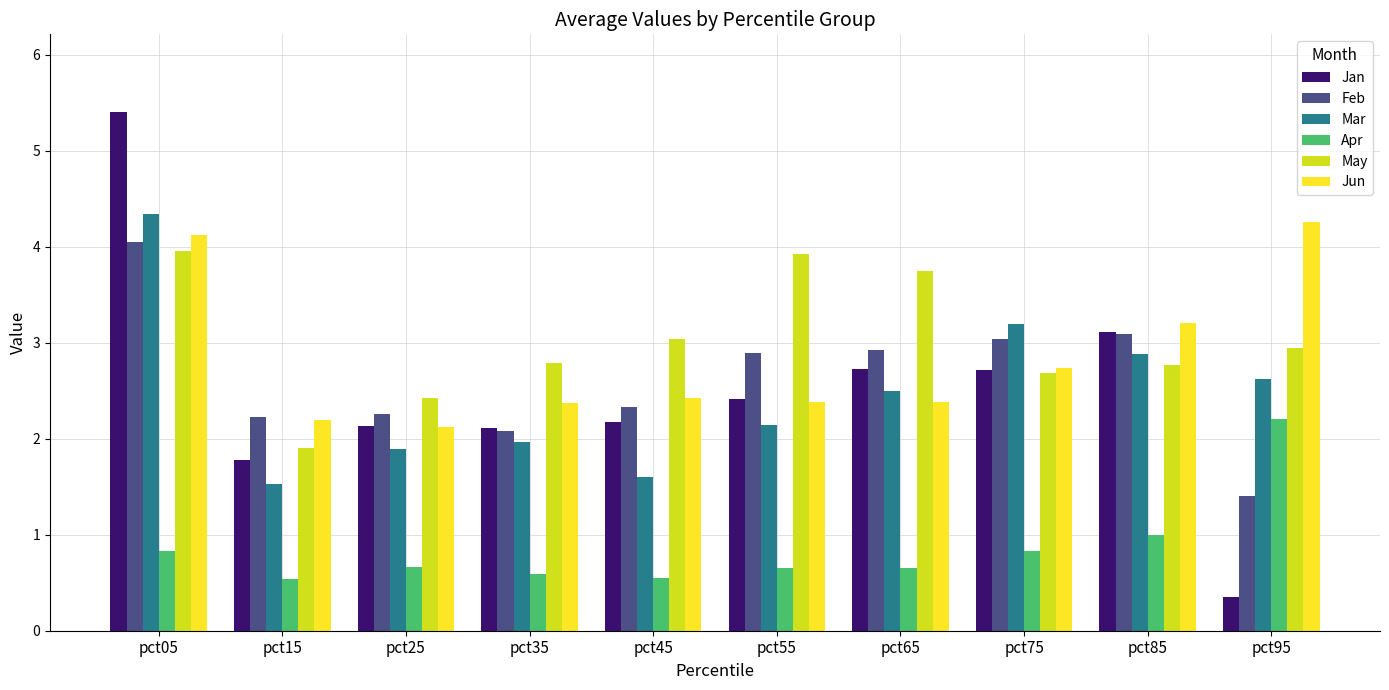

Which category has the lowest value in the May series?

pct15